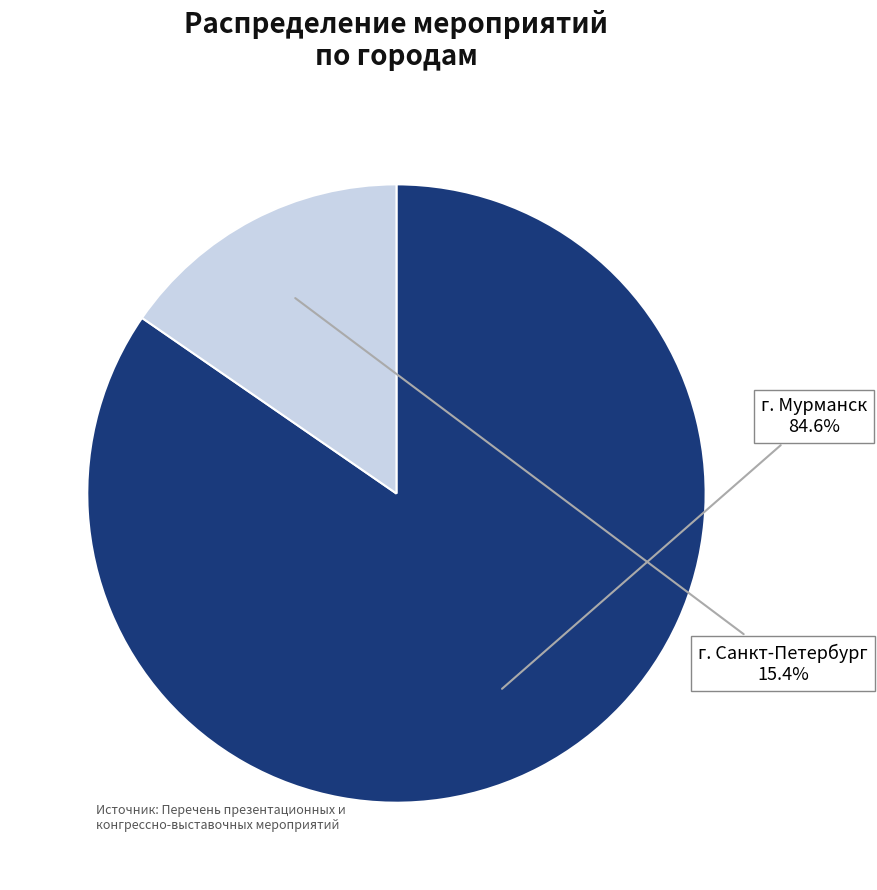

Does any single category account for the majority?

Yes